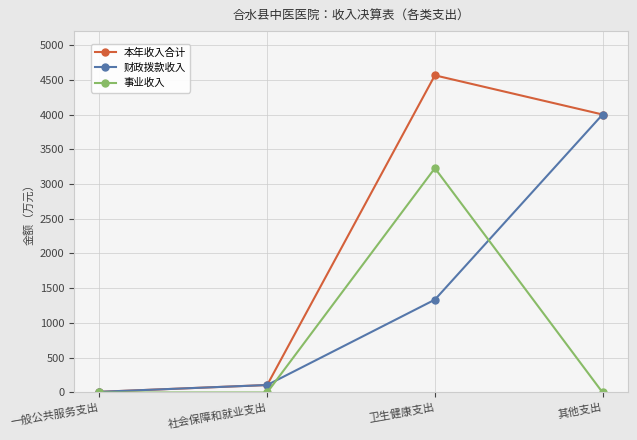

Is the value of 事业收入 at 其他支出 greater than the value of 本年收入合计 at 卫生健康支出?

No